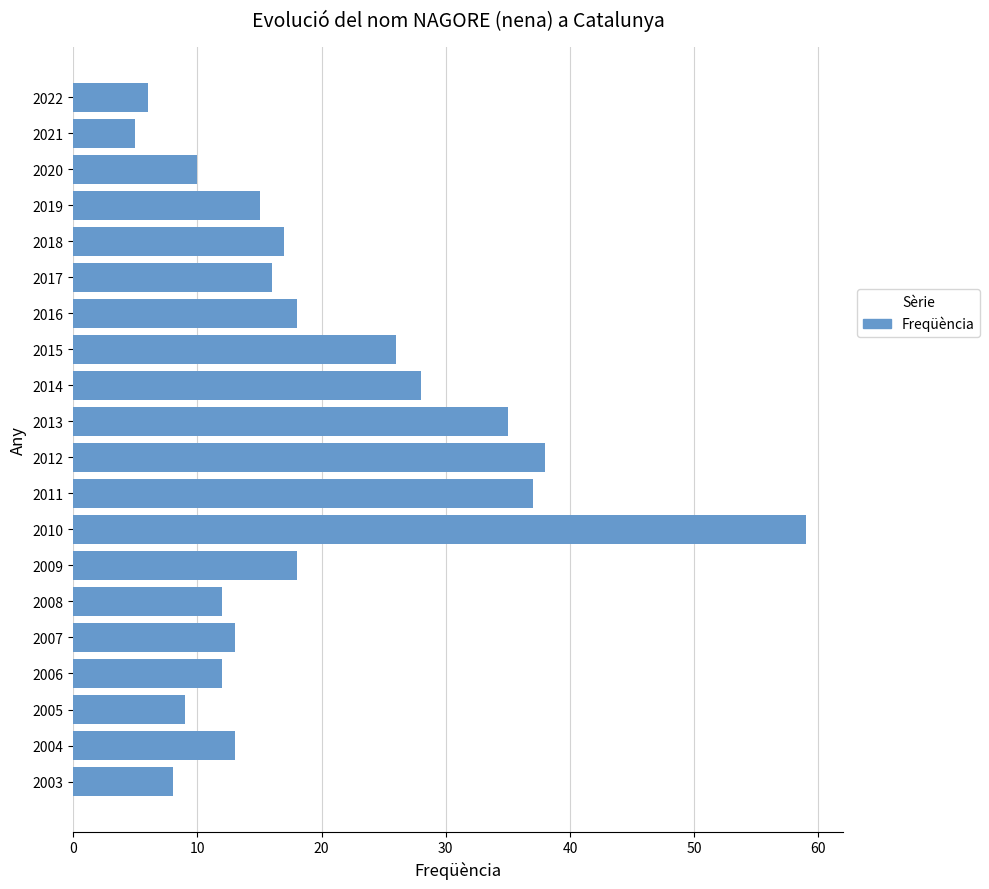

What is the value of the 4th bar from the top?

15